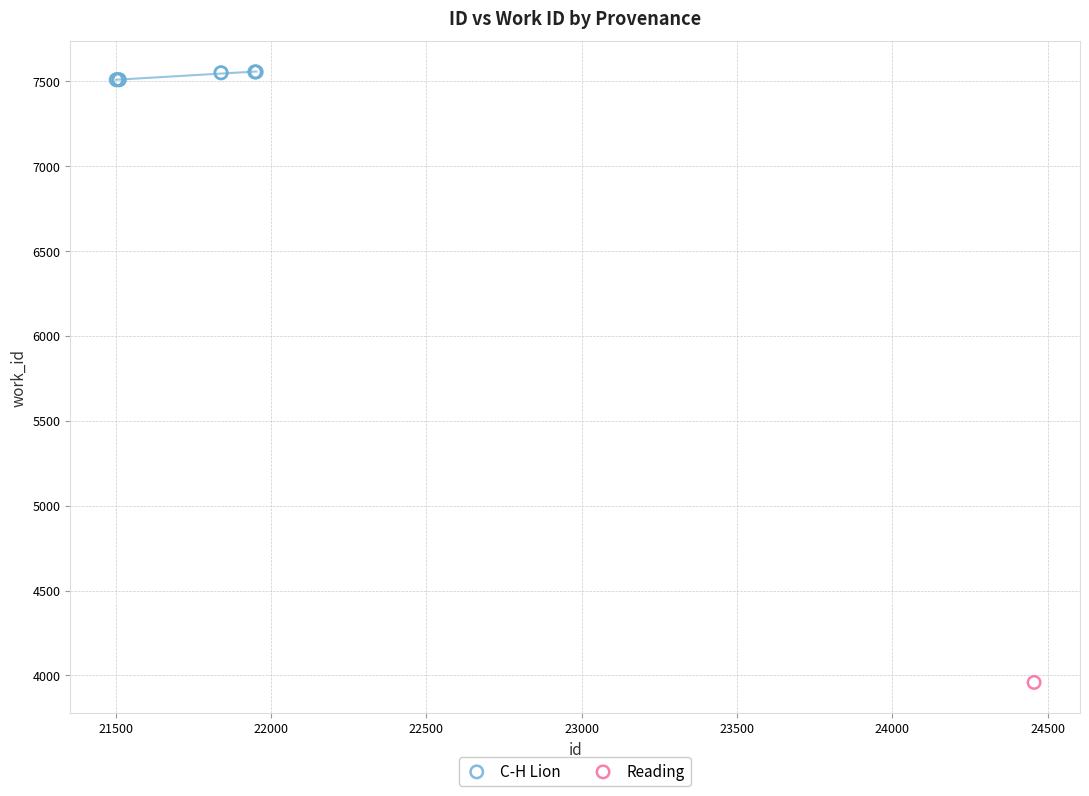

What are all the series names shown in the legend?

C-H Lion, Reading